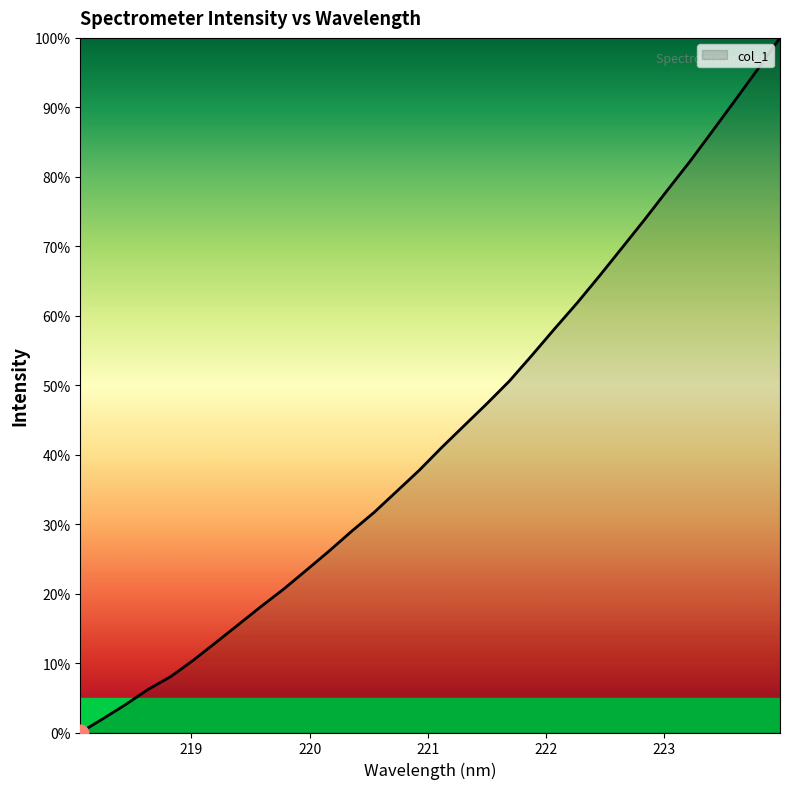

What is the difference between the maximum and minimum values?

100.0